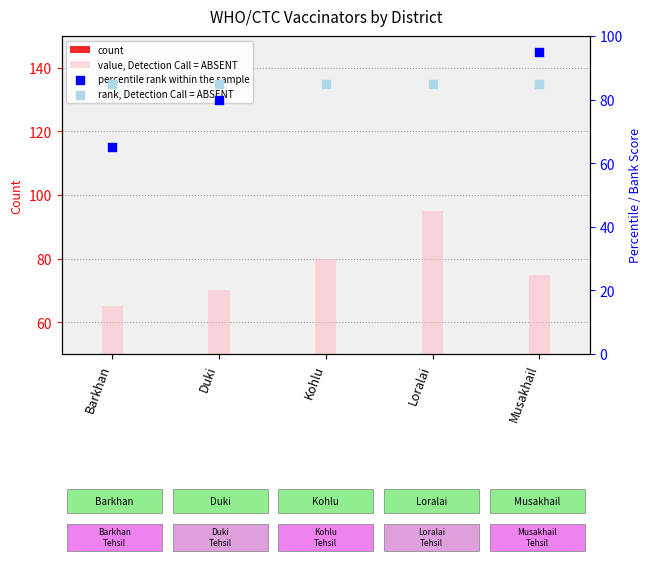

What are all the series names shown in the legend?

count, value, Detection Call = ABSENT, percentile rank within the sample, rank, Detection Call = ABSENT